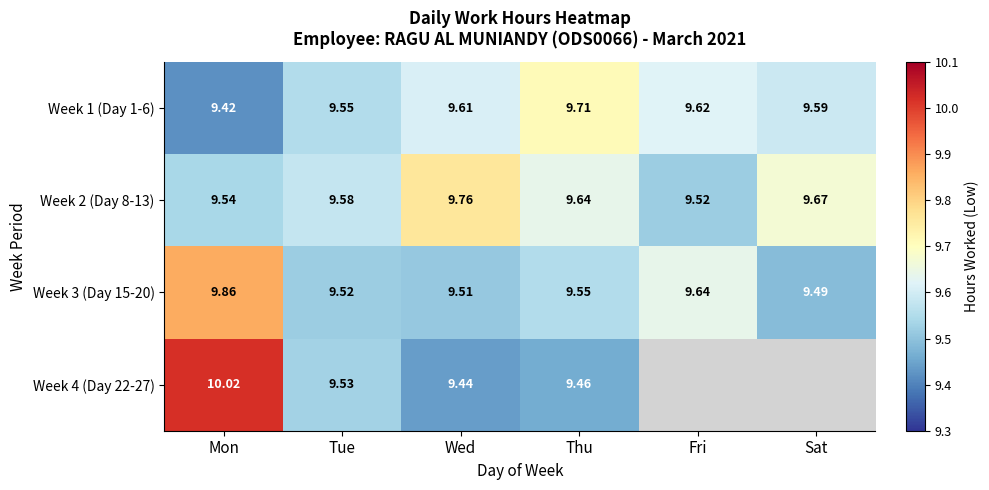

Is the value of Week 3 (Day 15-20) at Mon greater than the value of Week 1 (Day 1-6) at Sat?

Yes